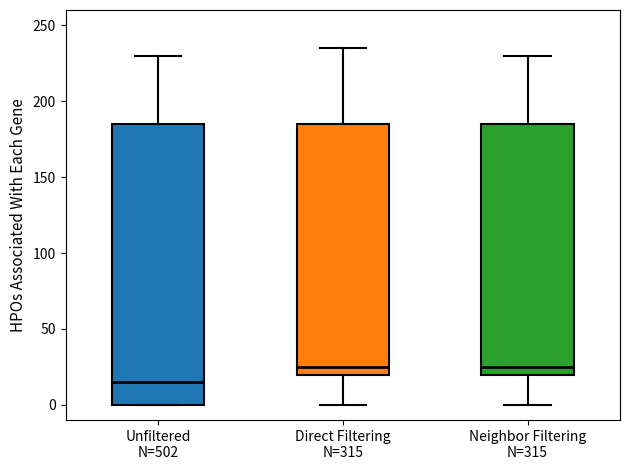

Which box is the tallest, from its lower edge to its upper edge?

Unfiltered N=502